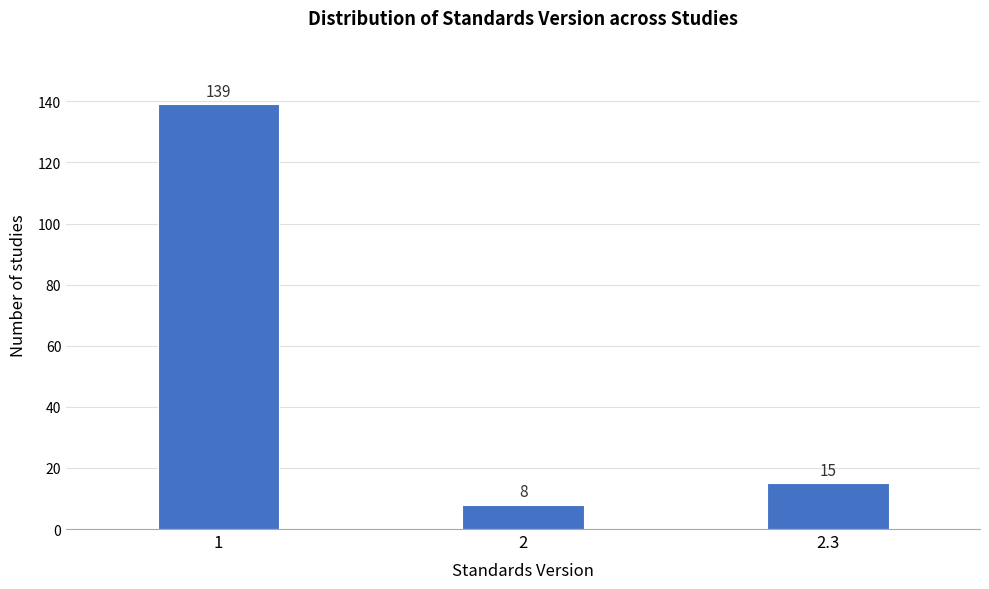

Reading left to right, extract all data points from this chart.

1=139	2=8	2.3=15